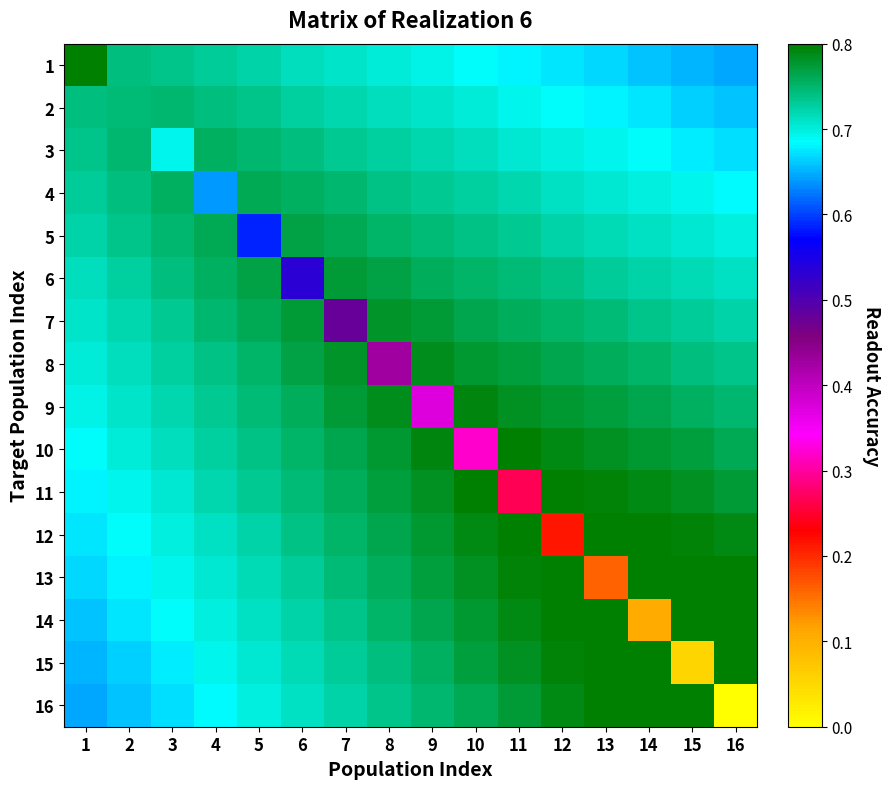

What is the total value across all series at 5?

11.6